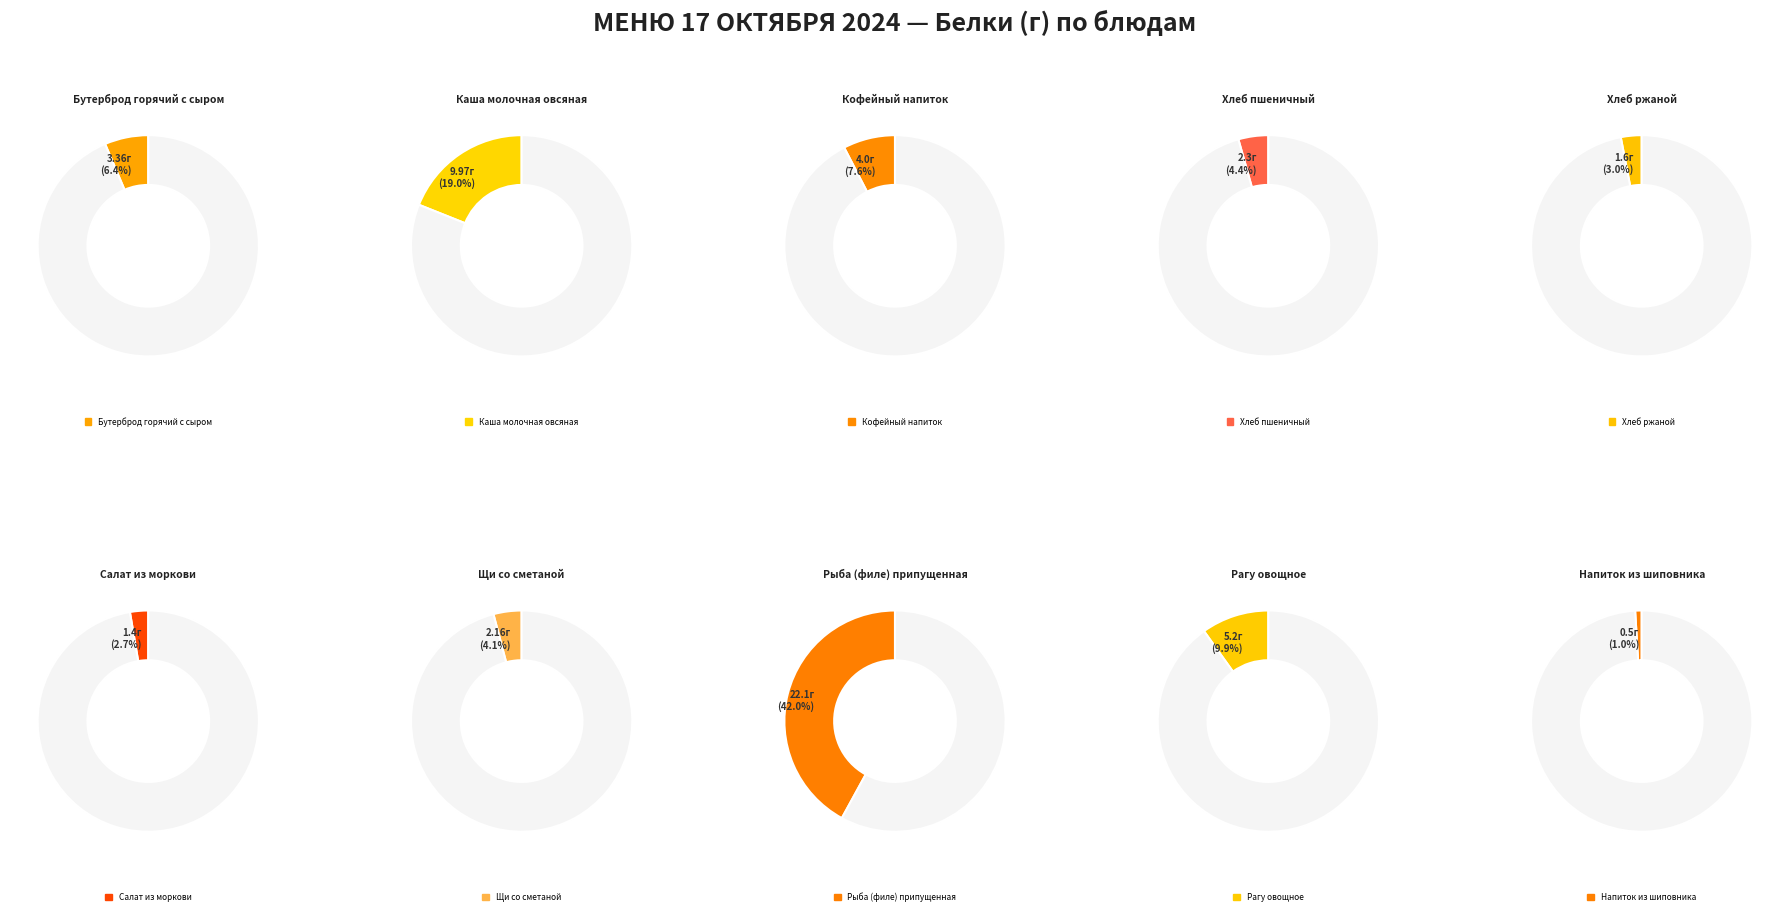

How many slices are in this pie chart?

10